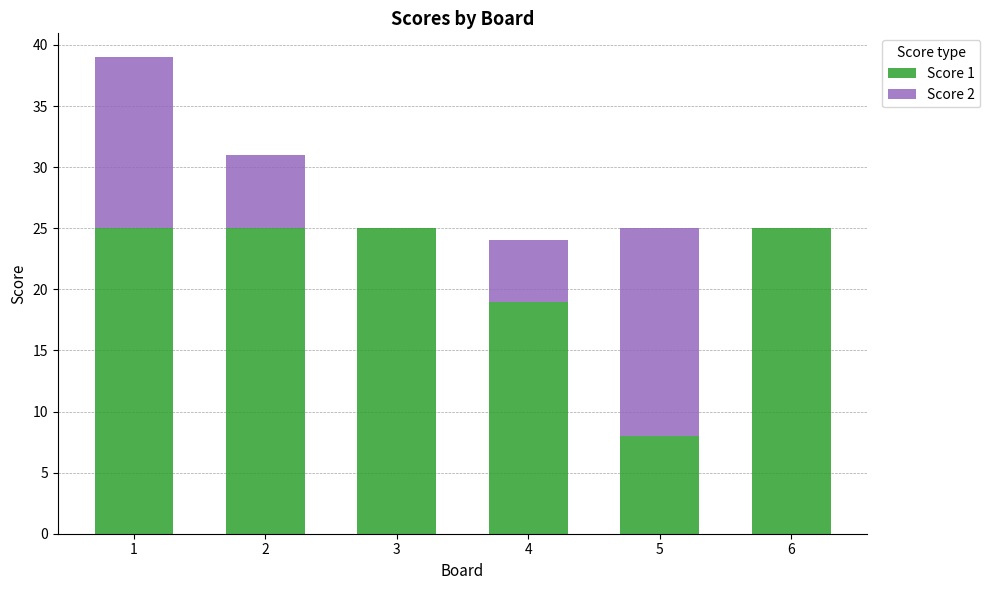

What is the approximate value of Score 1 at 1, to the nearest 5?

25